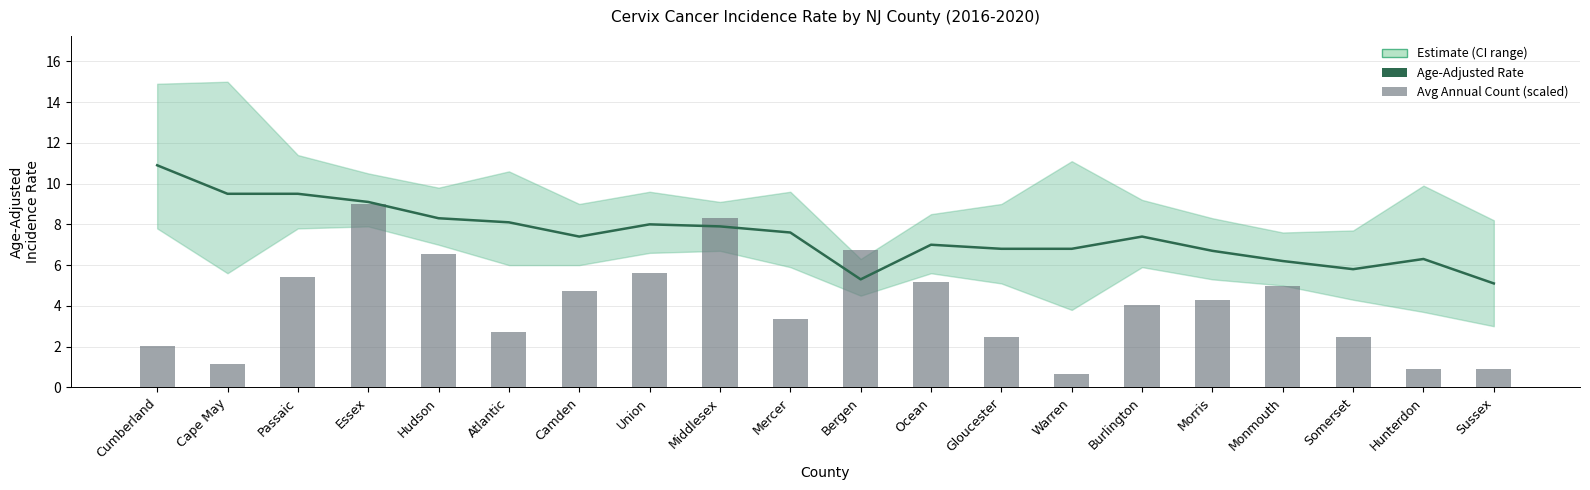

List the series in order of their peak value, lowest first.

Avg Annual Count (scaled), Age-Adjusted Rate